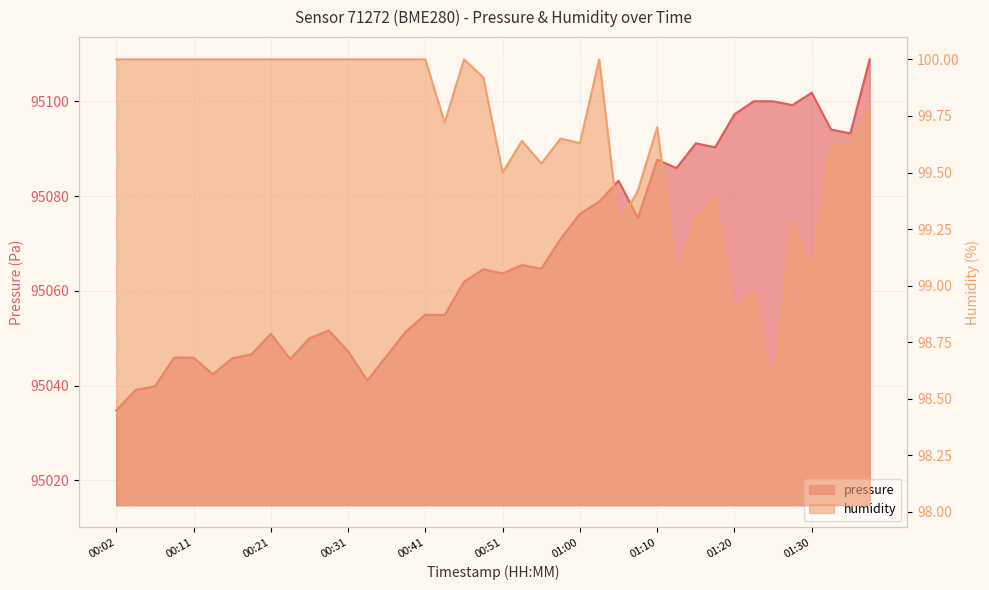

Is the value of humidity at 01:08 greater than the value of pressure at 01:18?

No